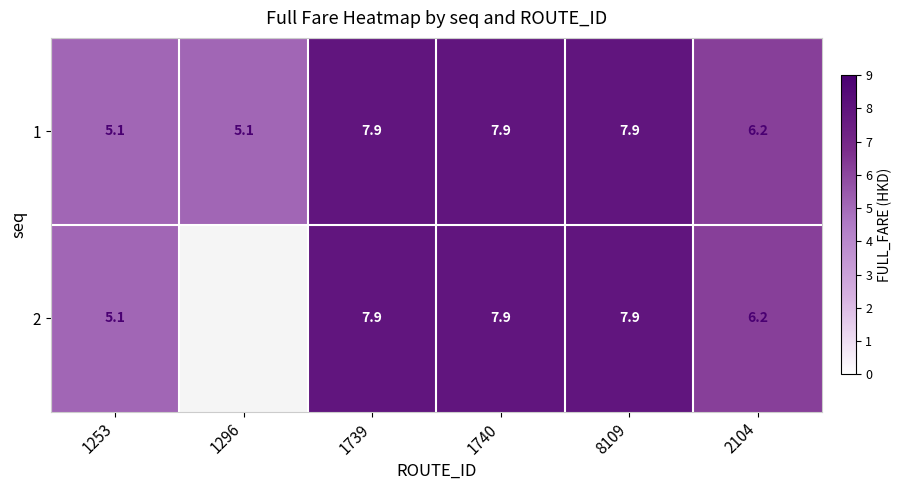

Read the 1 value at 8109.

7.9